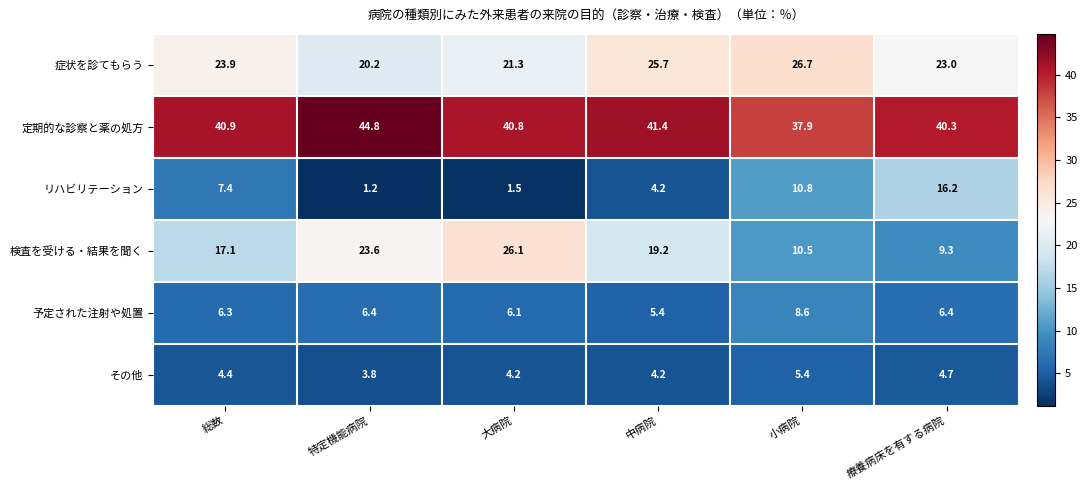

Rank the categories by 検査を受ける・結果を聞く value from highest to lowest.

大病院, 特定機能病院, 中病院, 総数, 小病院, 療養病床を有する病院